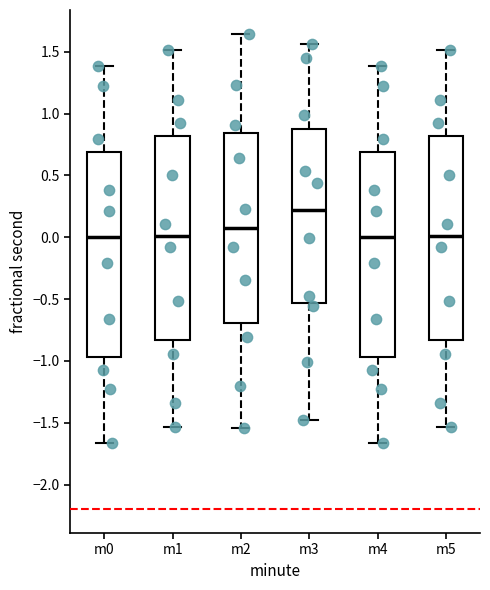

Reading left to right, transcribe this box plot: for each box, give where its median line is, the range the box spans, and where its two whiskers end, as read against the y-axis. The values are not printed on the chart, so give them approximately, as read against the axis.

m0: median 0.00, box -0.95 to 0.70, whiskers -1.65 to 1.40
m1: median 0.00, box -0.85 to 0.80, whiskers -1.55 to 1.50
m2: median 0.05, box -0.70 to 0.85, whiskers -1.55 to 1.65
m3: median 0.20, box -0.55 to 0.90, whiskers -1.50 to 1.55
m4: median 0.00, box -0.95 to 0.70, whiskers -1.65 to 1.40
m5: median 0.00, box -0.85 to 0.80, whiskers -1.55 to 1.50